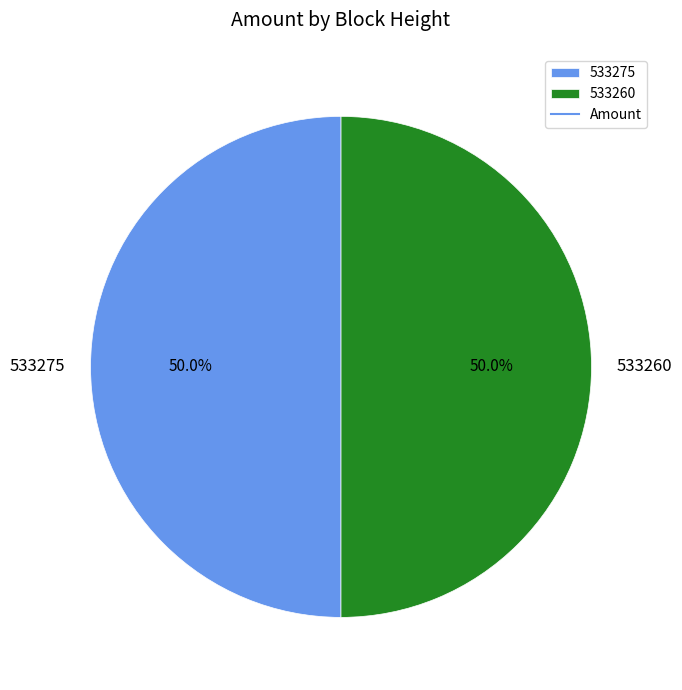

Is it true that 533275 is 64% of the pie?

False